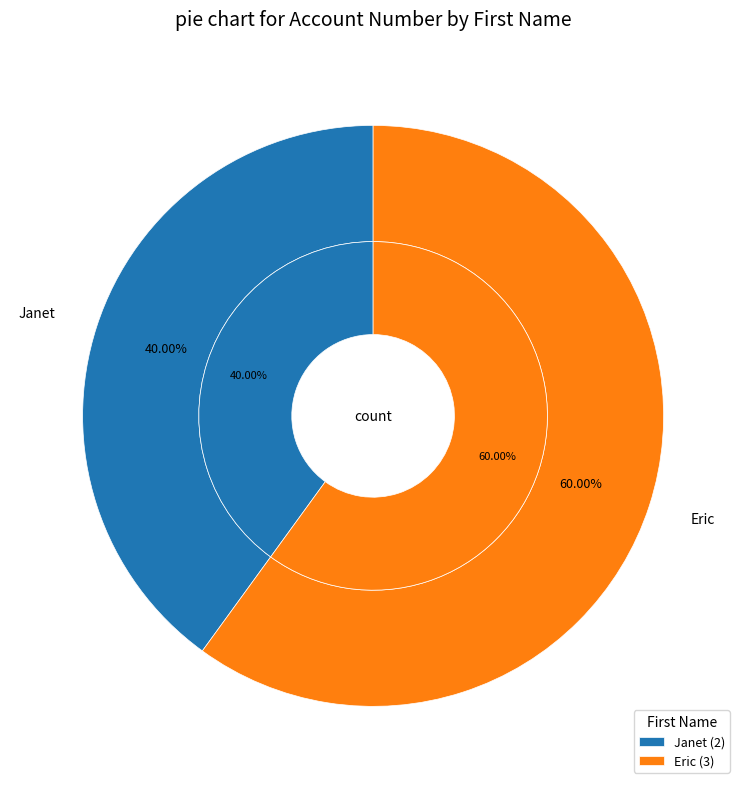

Approximately how many times larger is the value at Janet compared to Eric?

0.7